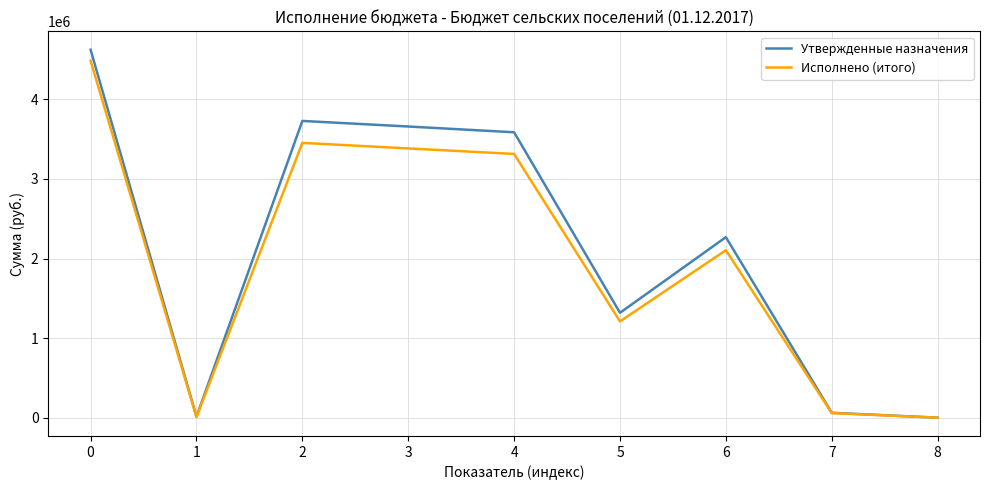

How many series are shown in this chart?

2